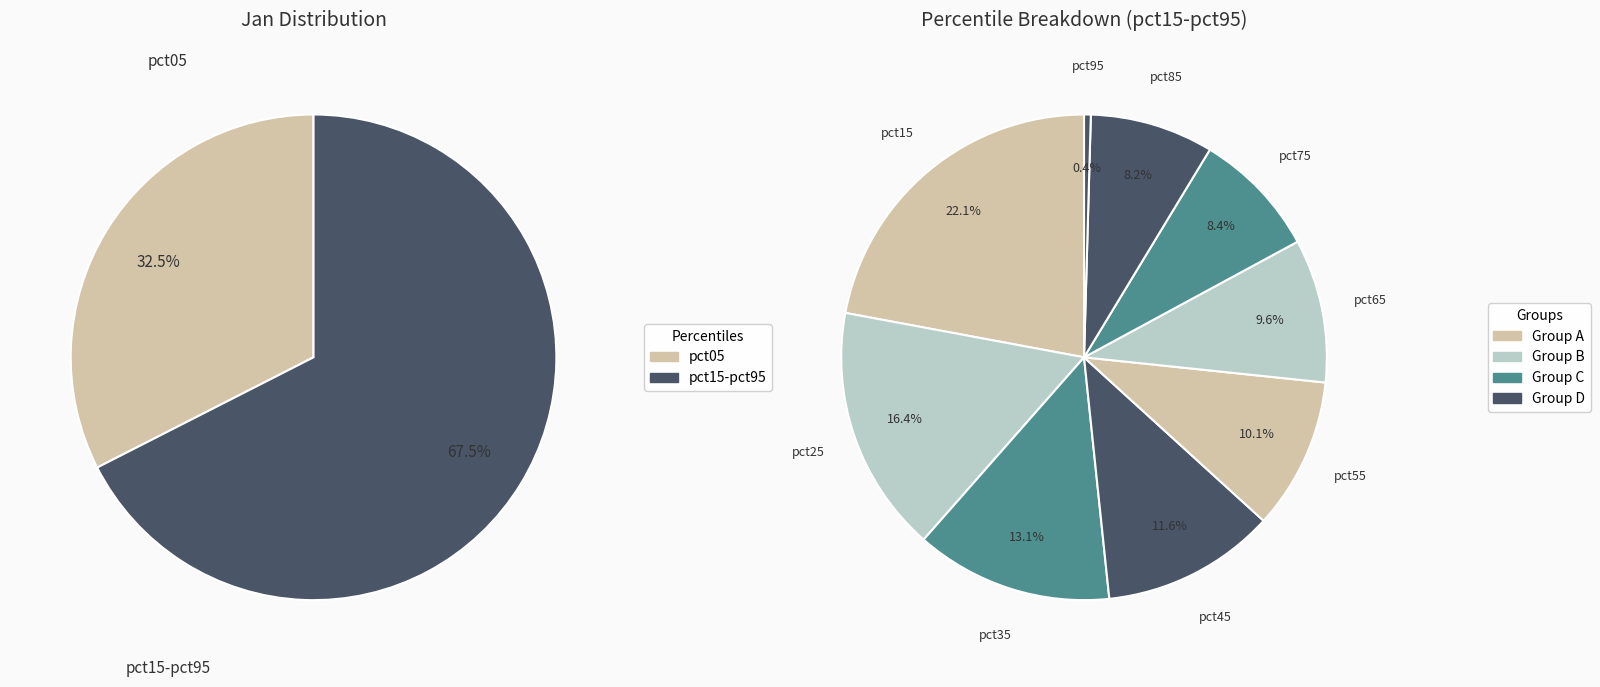

True or false: pct95 accounts for 0% of the total.

True